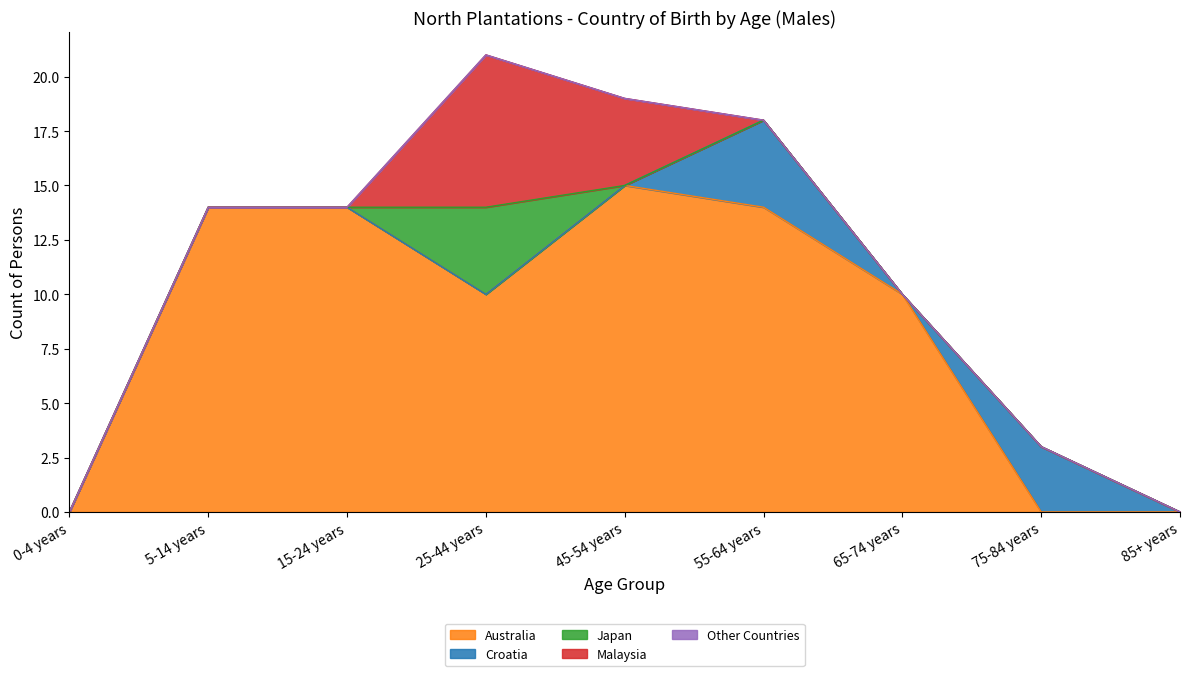

What is the maximum value for Japan?

4